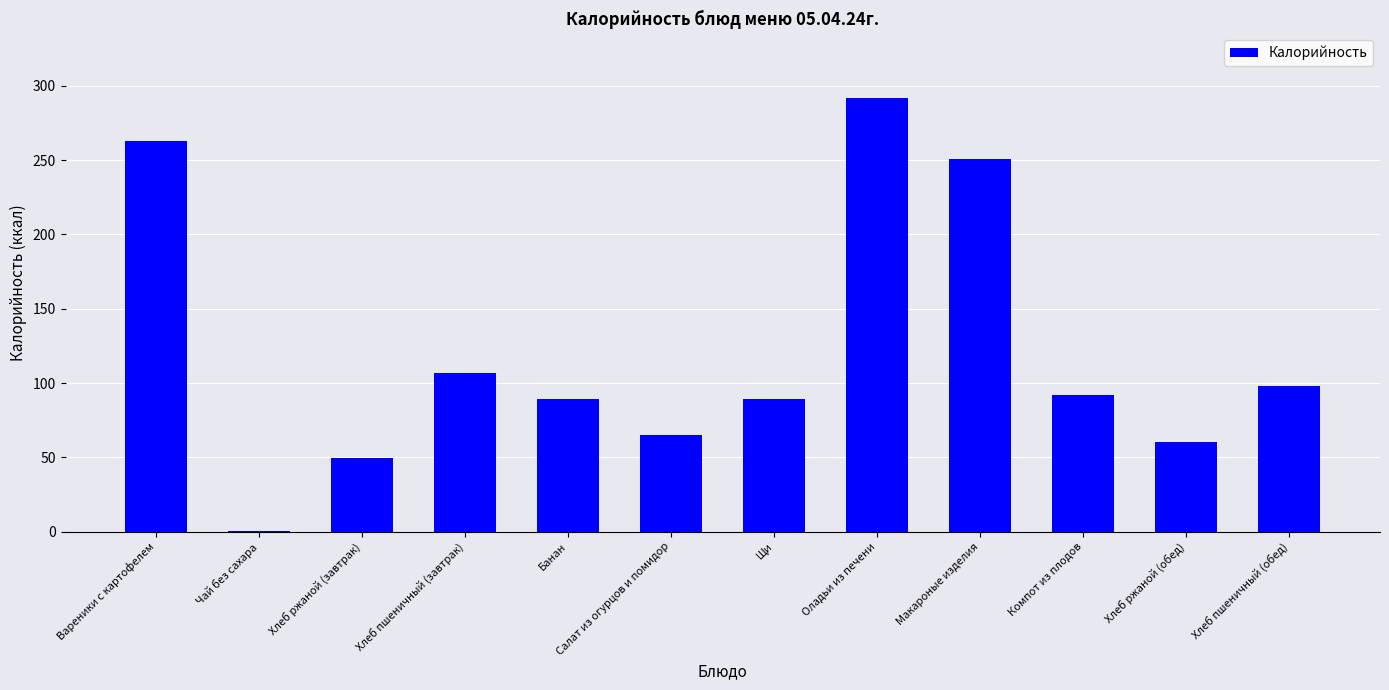

What is the greatest value displayed?

291.6